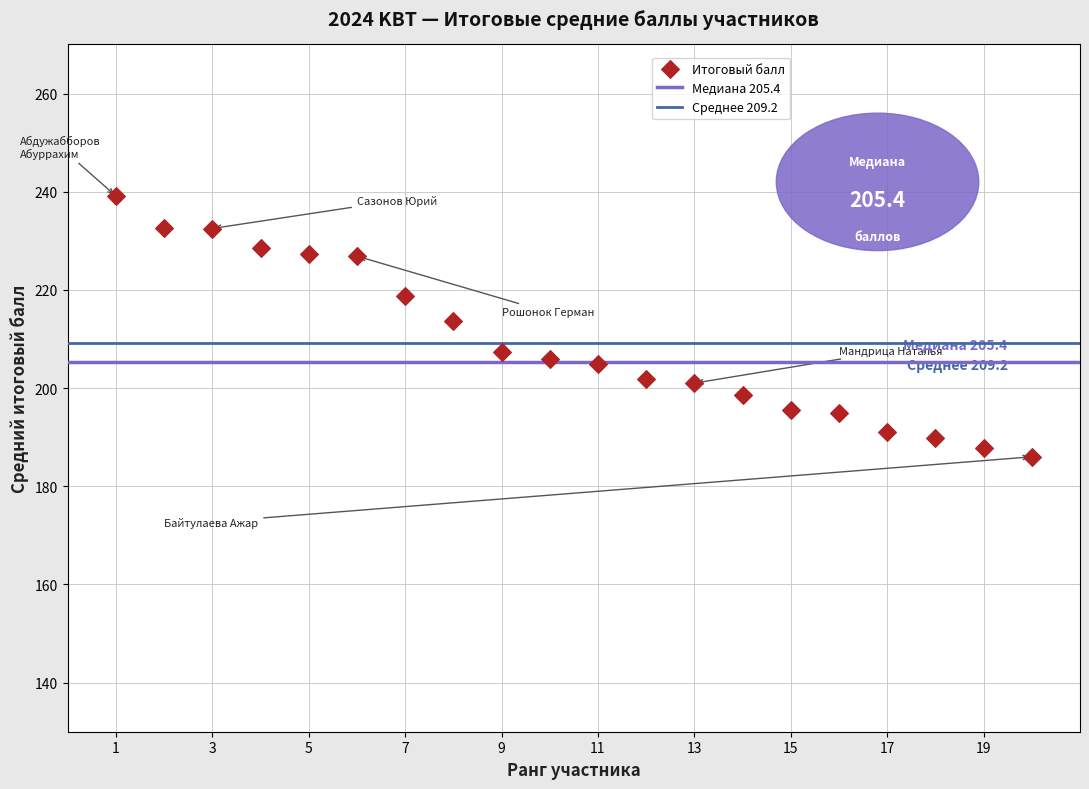

What is the range of Y values (max minus min)?

53.1